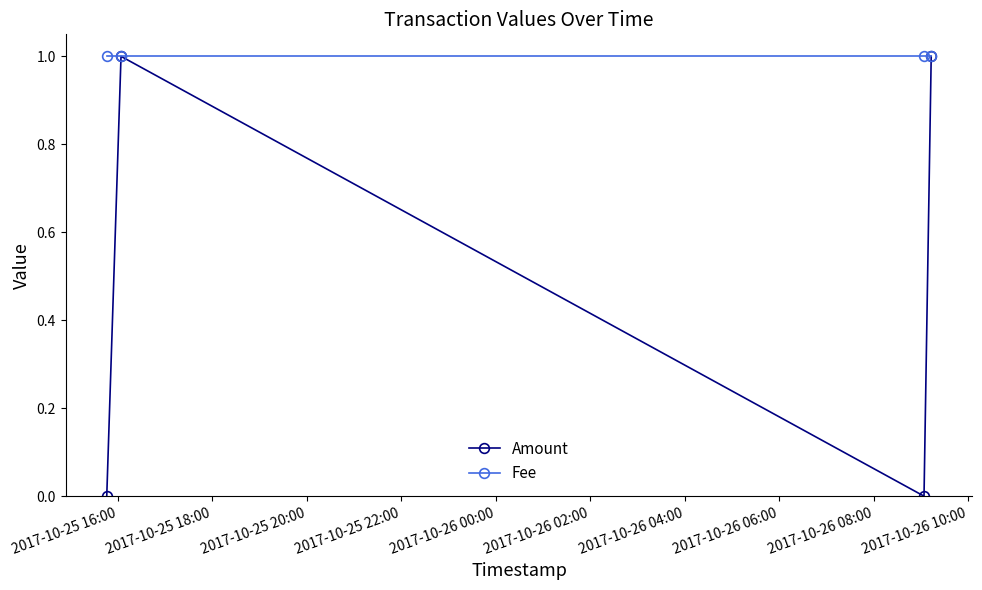

True or false: Amount has more than 2 interior local peaks.

False